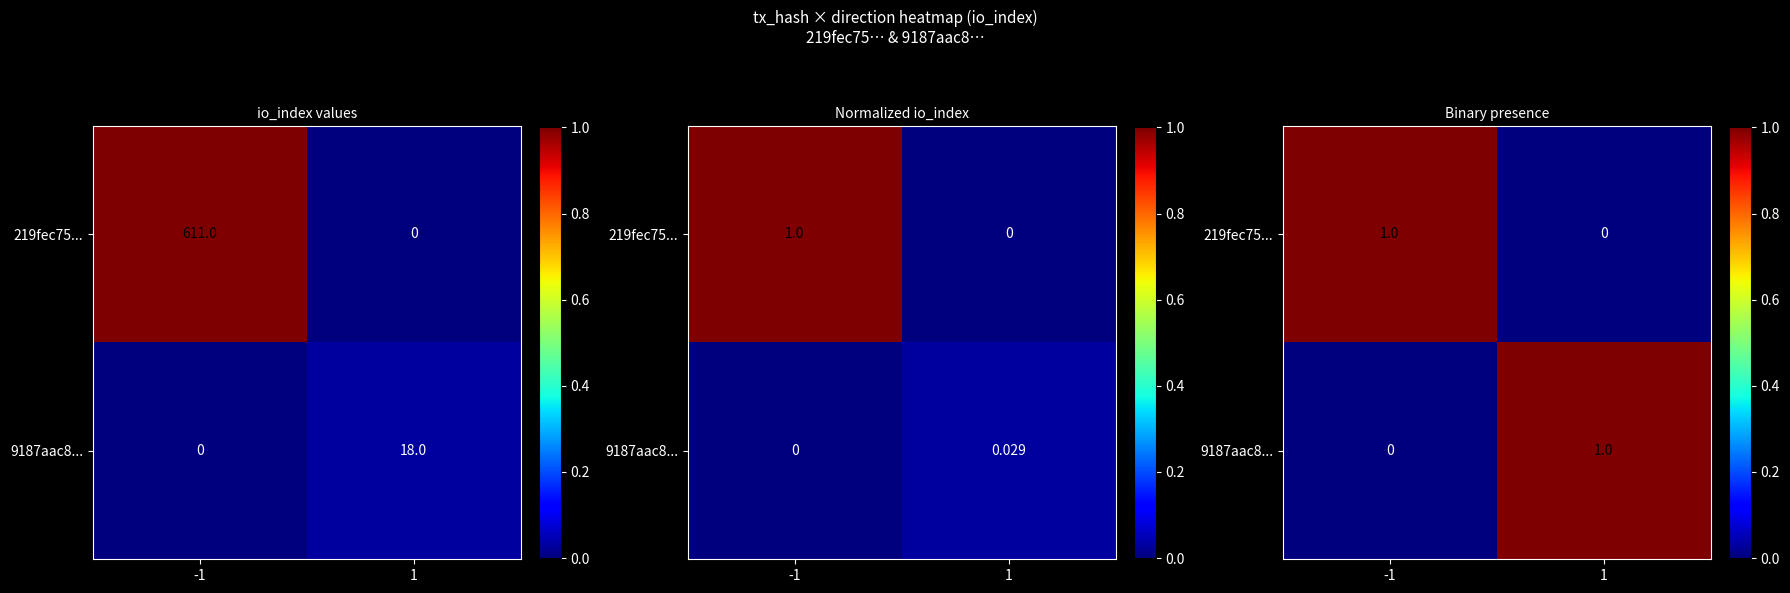

Which series has the largest range (max minus min)?

219fec75...